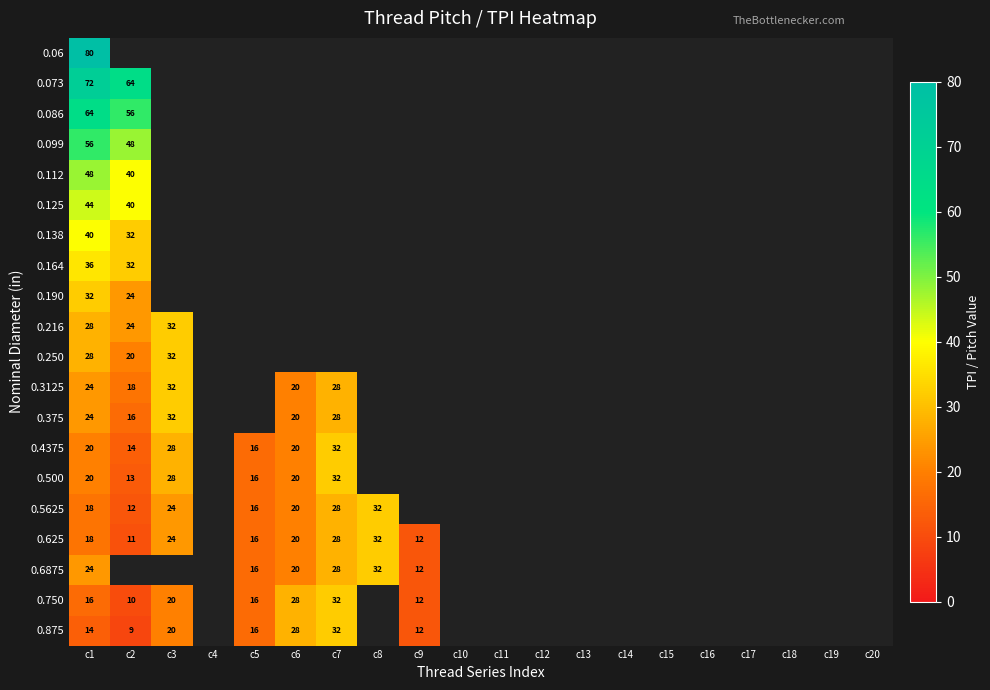

Is it true that 0.375 equals 9 at c2?

False